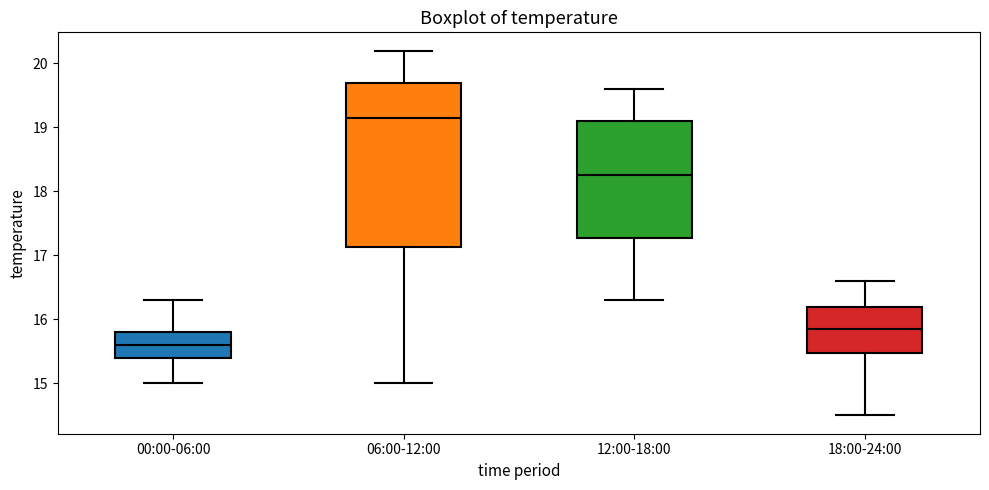

Reading left to right, read every box against the y-axis: the position of its median line, the range the box covers, and the ends of its whiskers. The values are not printed on the chart, so give them approximately, as read against the axis.

00:00-06:00: median 15.6, box 15.4 to 15.8, whiskers 15.0 to 16.3
06:00-12:00: median 19.2, box 17.1 to 19.7, whiskers 15.0 to 20.2
12:00-18:00: median 18.3, box 17.3 to 19.1, whiskers 16.3 to 19.6
18:00-24:00: median 15.9, box 15.5 to 16.2, whiskers 14.5 to 16.6